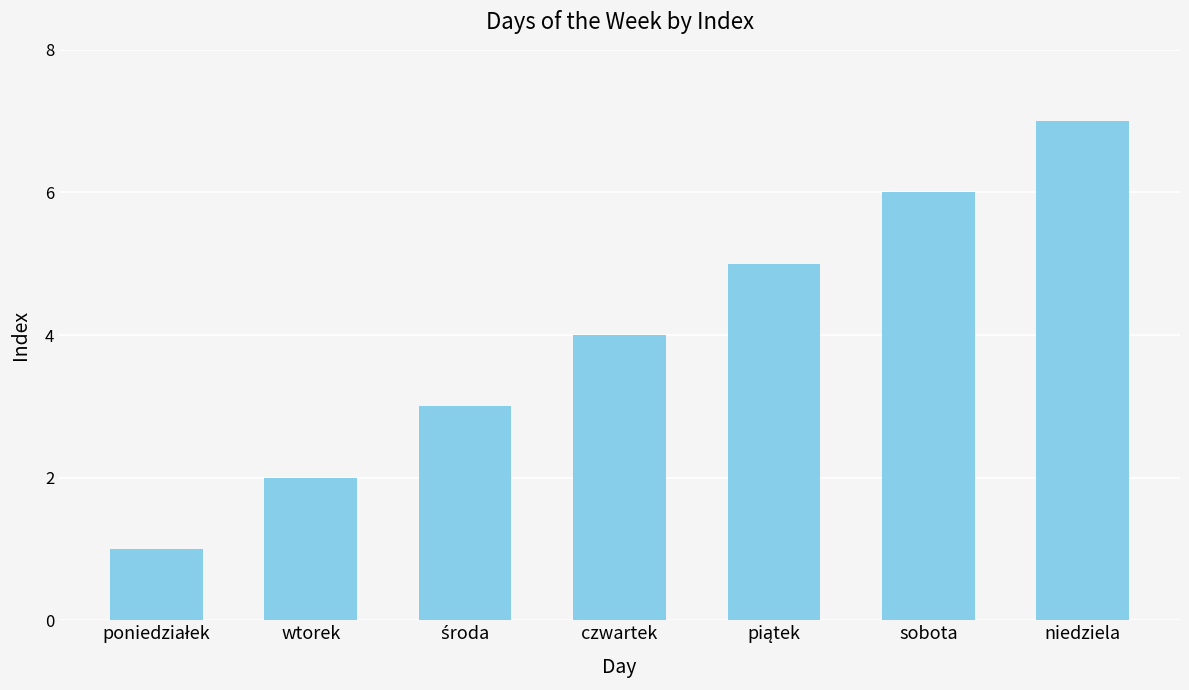

Are the bars grouped side by side (vs. stacked)?

No